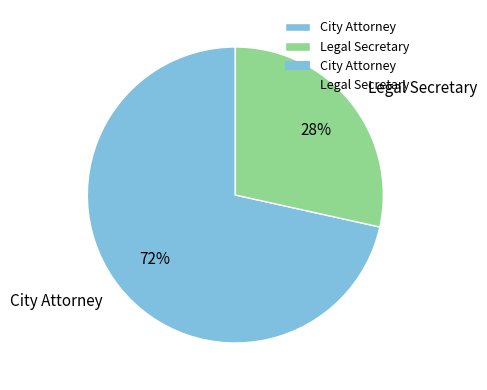

Which category has the smallest portion of the pie?

Legal Secretary